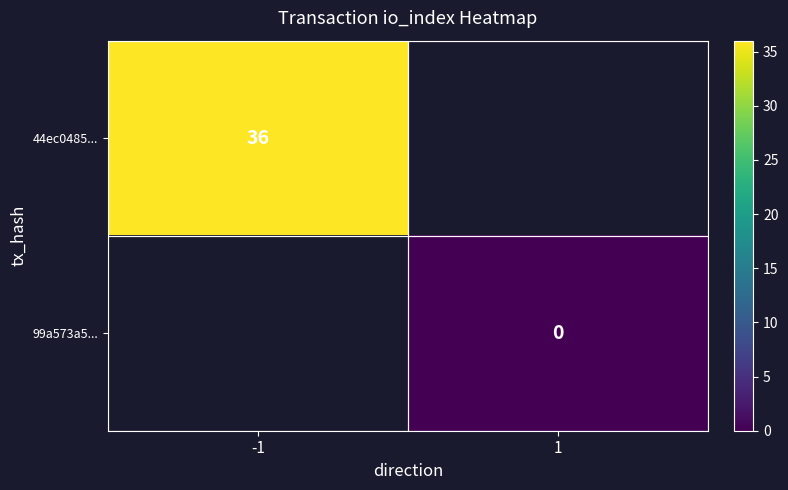

True or false: 44ec0485... has a value of 36 at -1.

True